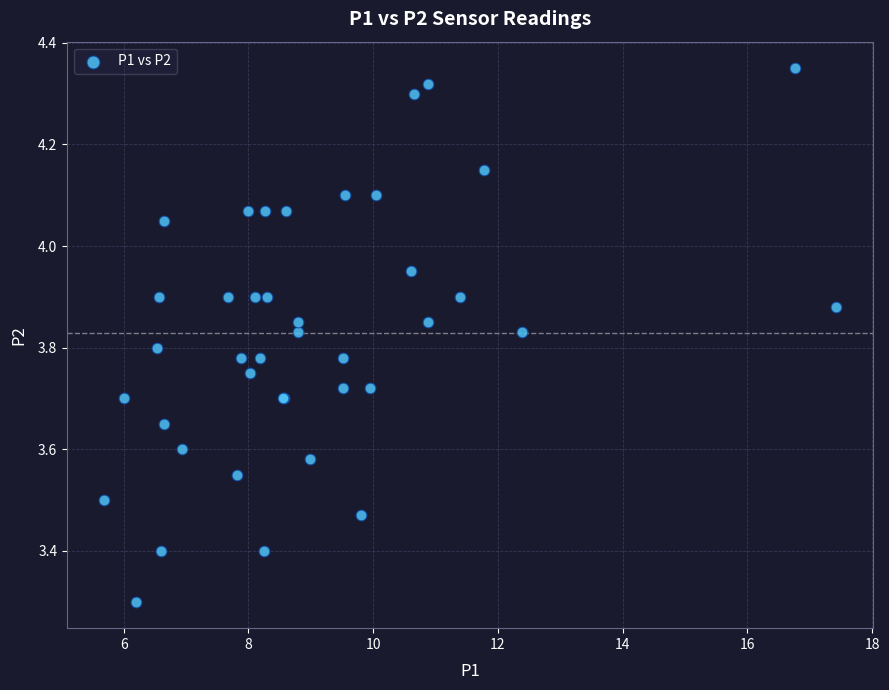

What Y value in the scatter plot is closest to 3?

3.3